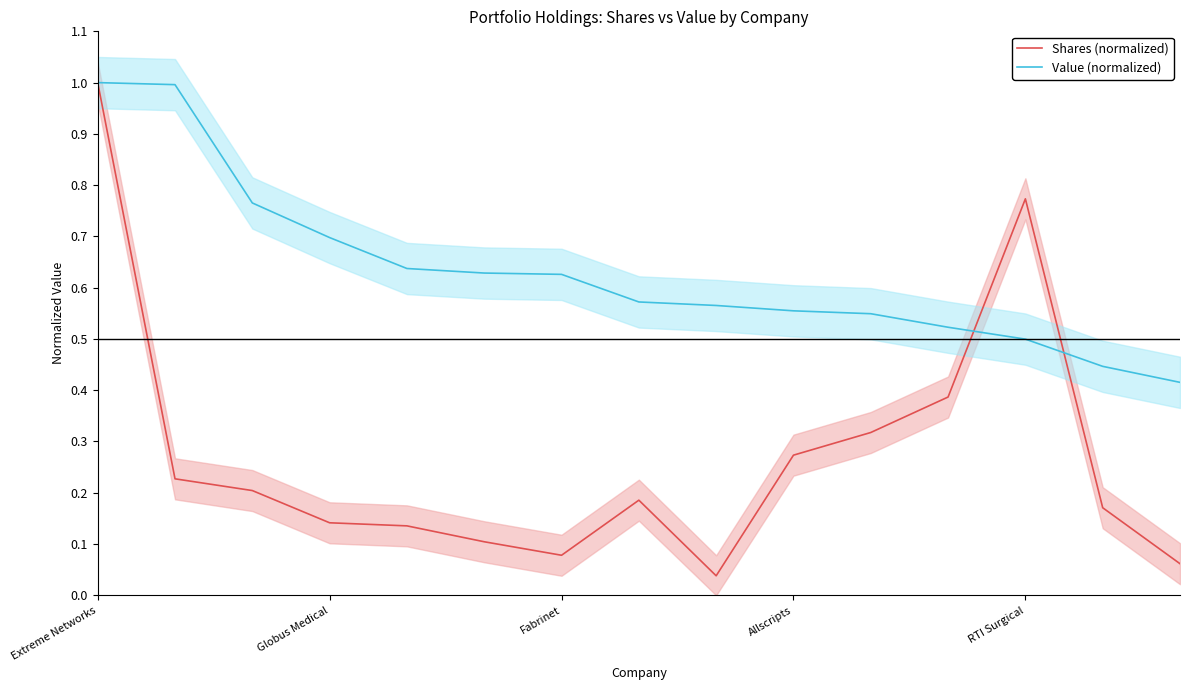

How many distinct data groups are displayed?

2